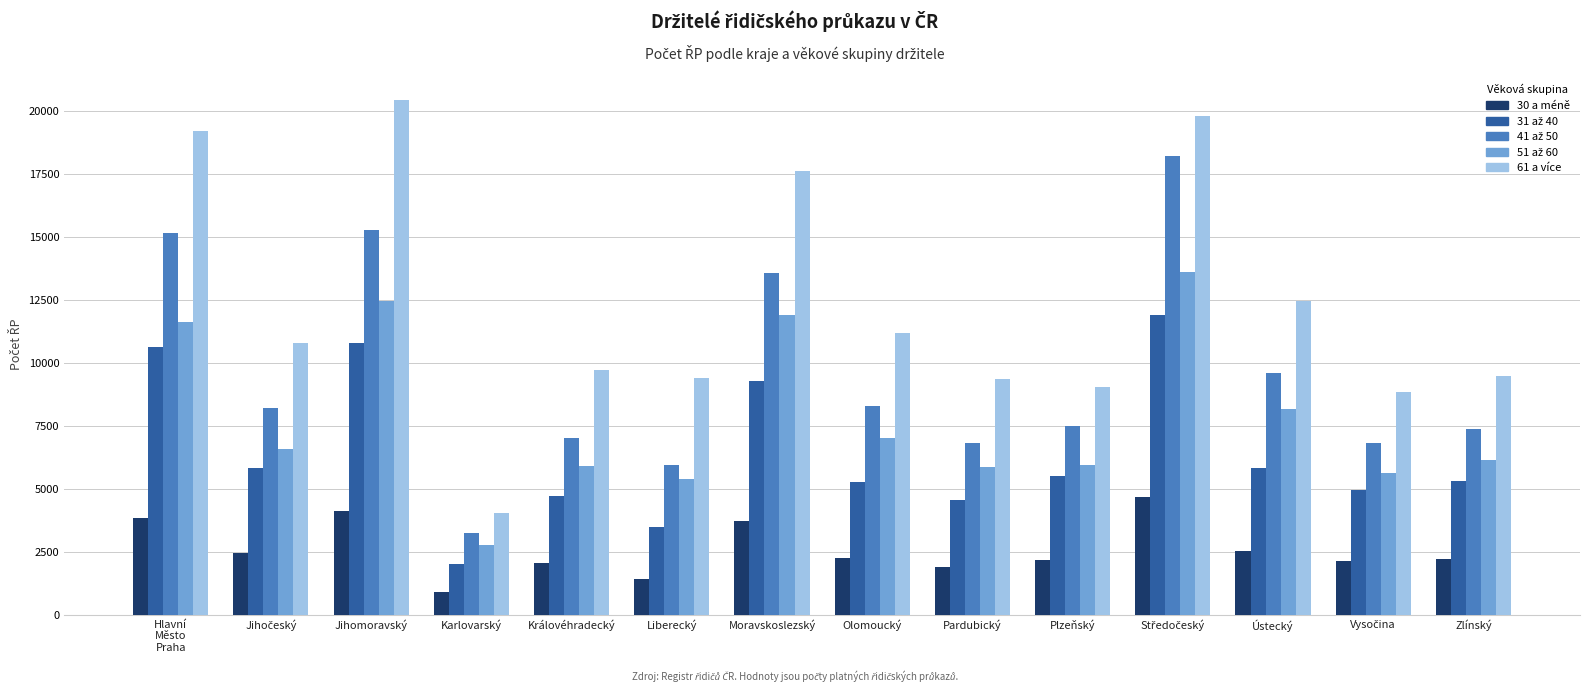

Count the number of categories in the chart.

14